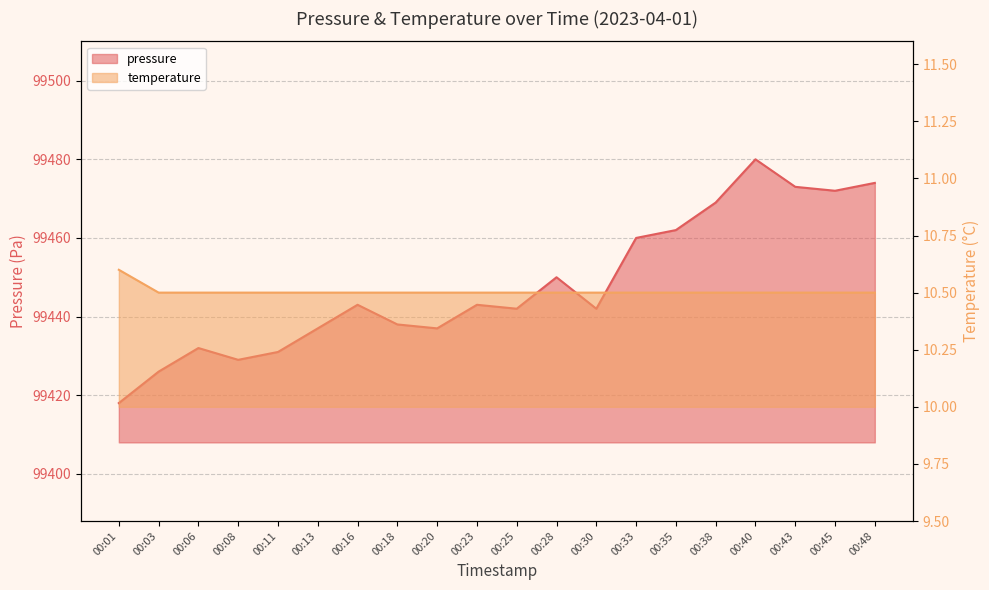

What is the sum of the temperature values at 00:16 and 00:48?

21.0